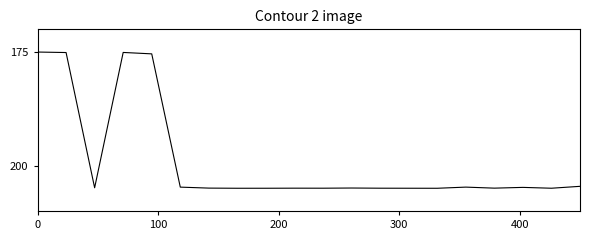

What is the difference between the maximum and minimum values?

30.0